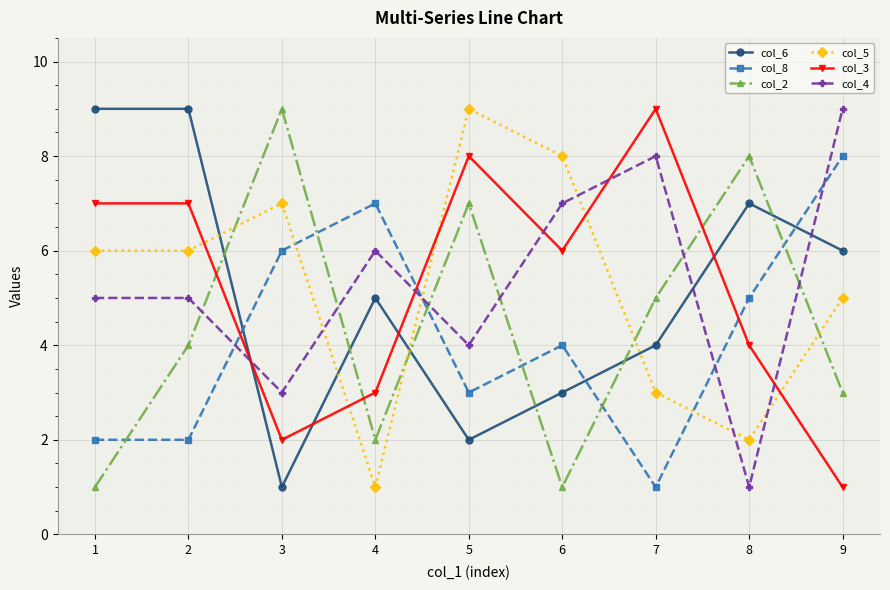

Reading left to right, what are all the values shown in this chart?

col_6: 9	9	1	5	2	3	4	7	6
col_8: 2	2	6	7	3	4	1	5	8
col_2: 1	4	9	2	7	1	5	8	3
col_5: 6	6	7	1	9	8	3	2	5
col_3: 7	7	2	3	8	6	9	4	1
col_4: 5	5	3	6	4	7	8	1	9